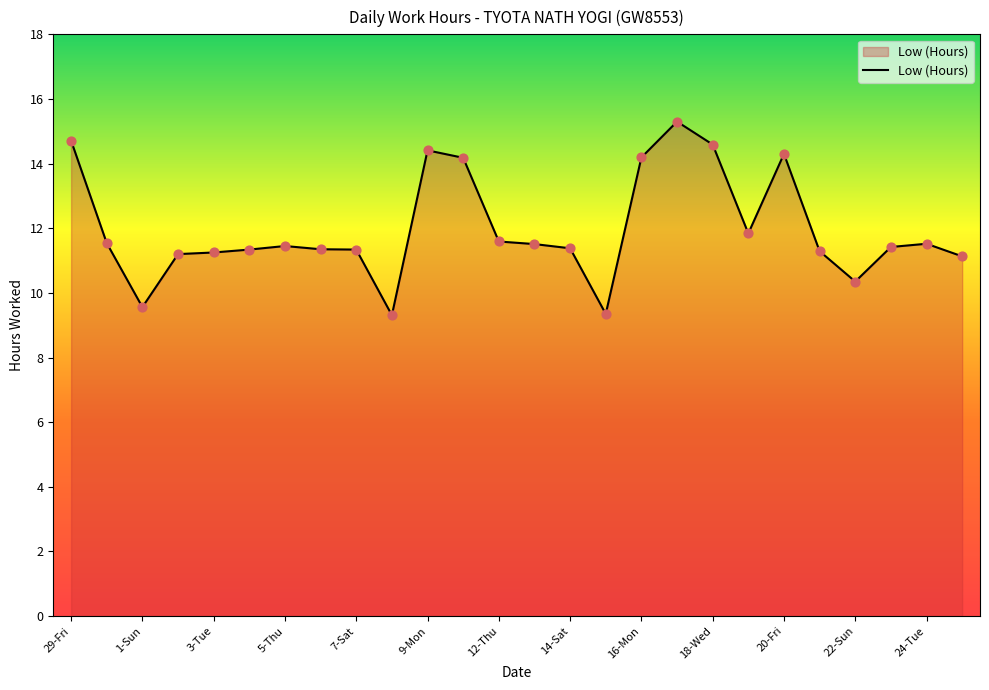

What is the minimum value shown in the chart?

9.3